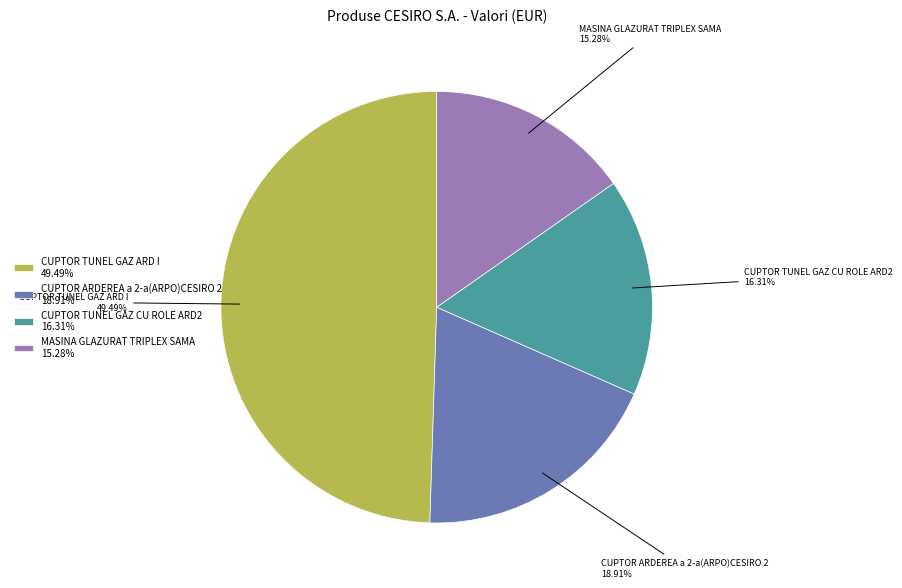

What portion of the pie excludes CUPTOR TUNEL GAZ ARD I?

50.5%